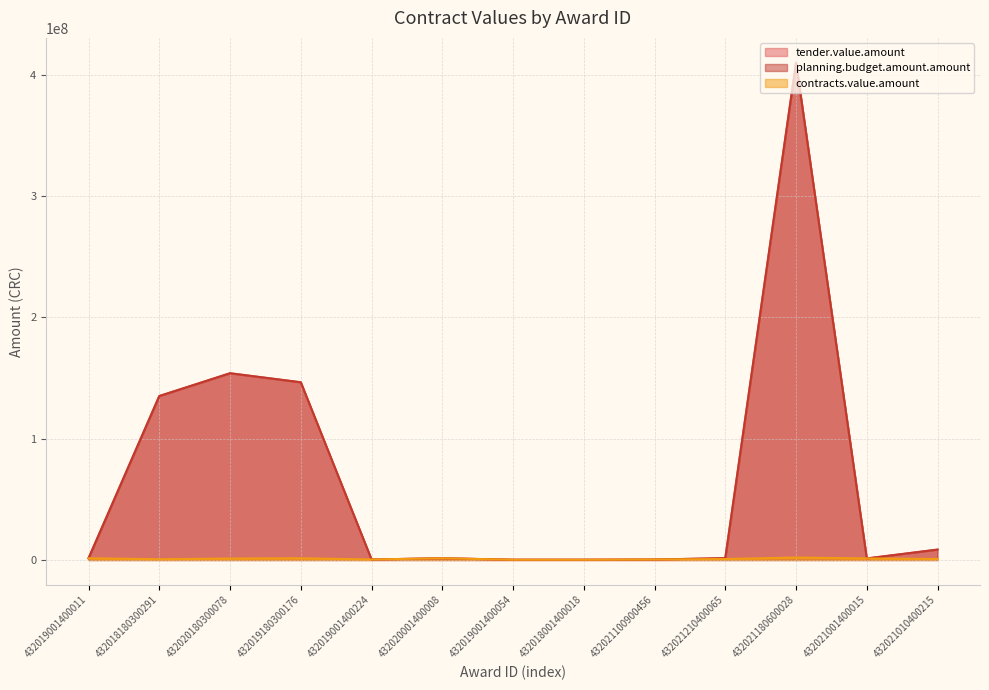

What position from the right is 432021210400065?

4